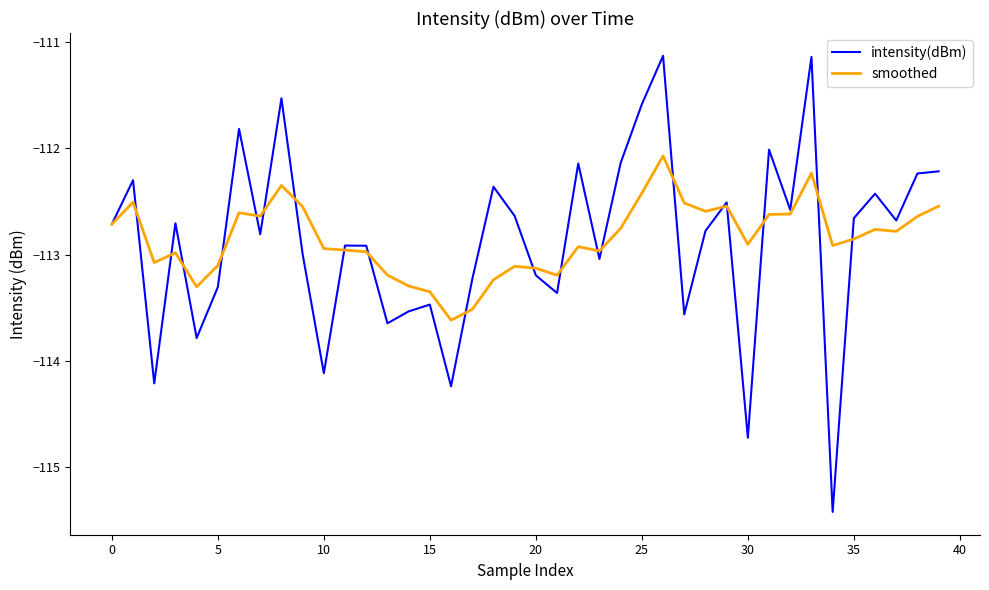

Which series has the widest spread of values?

intensity(dBm)